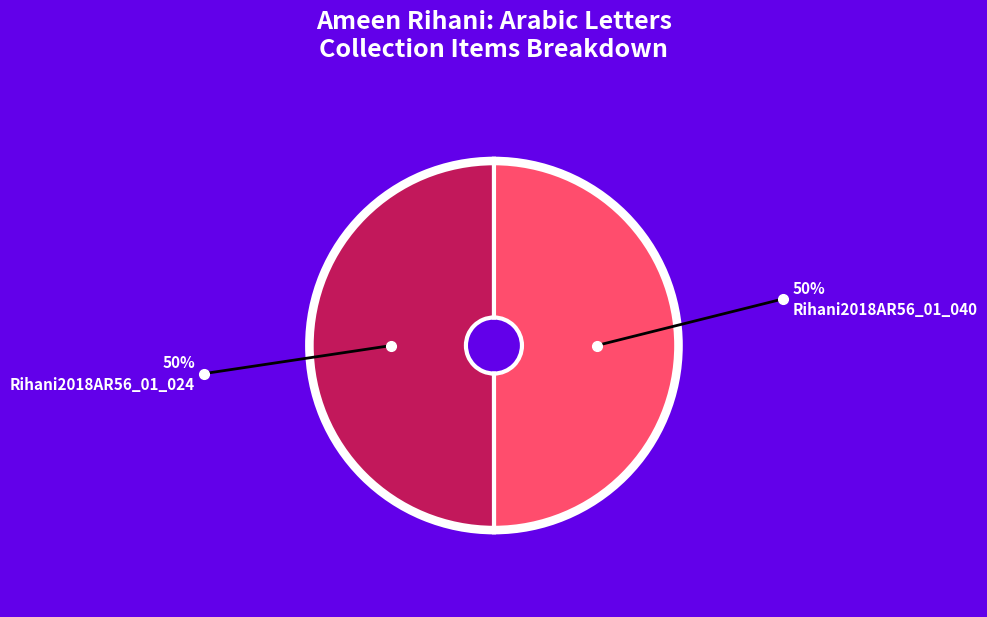

True or false: Rihani2018AR56_01_040 accounts for 50% of the total.

True